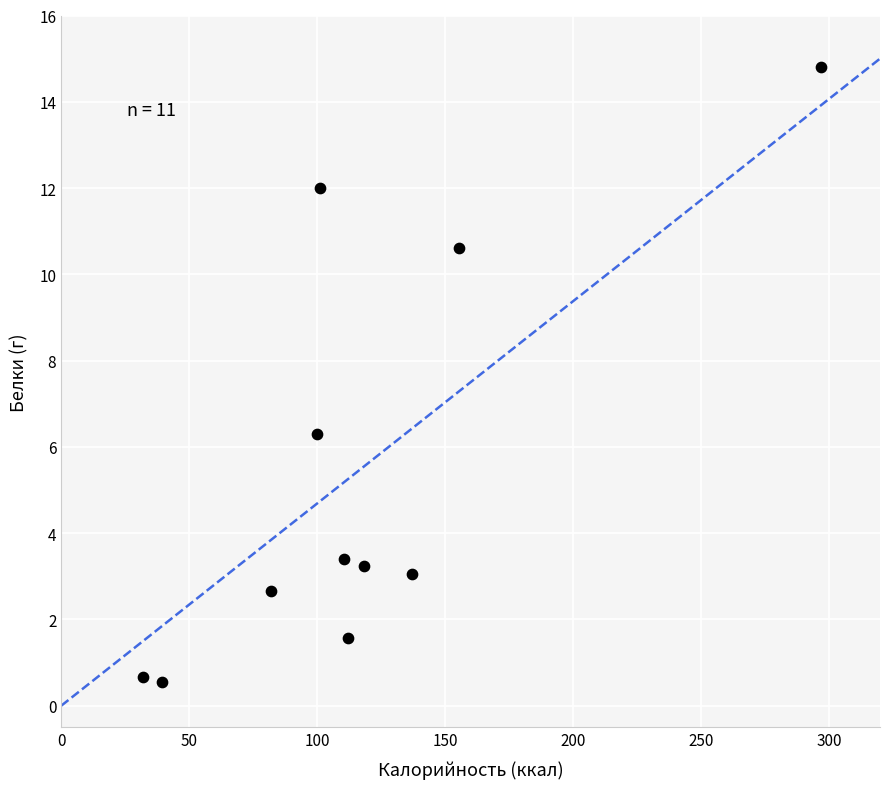

What Y value in the scatter plot is closest to 7?

6.3